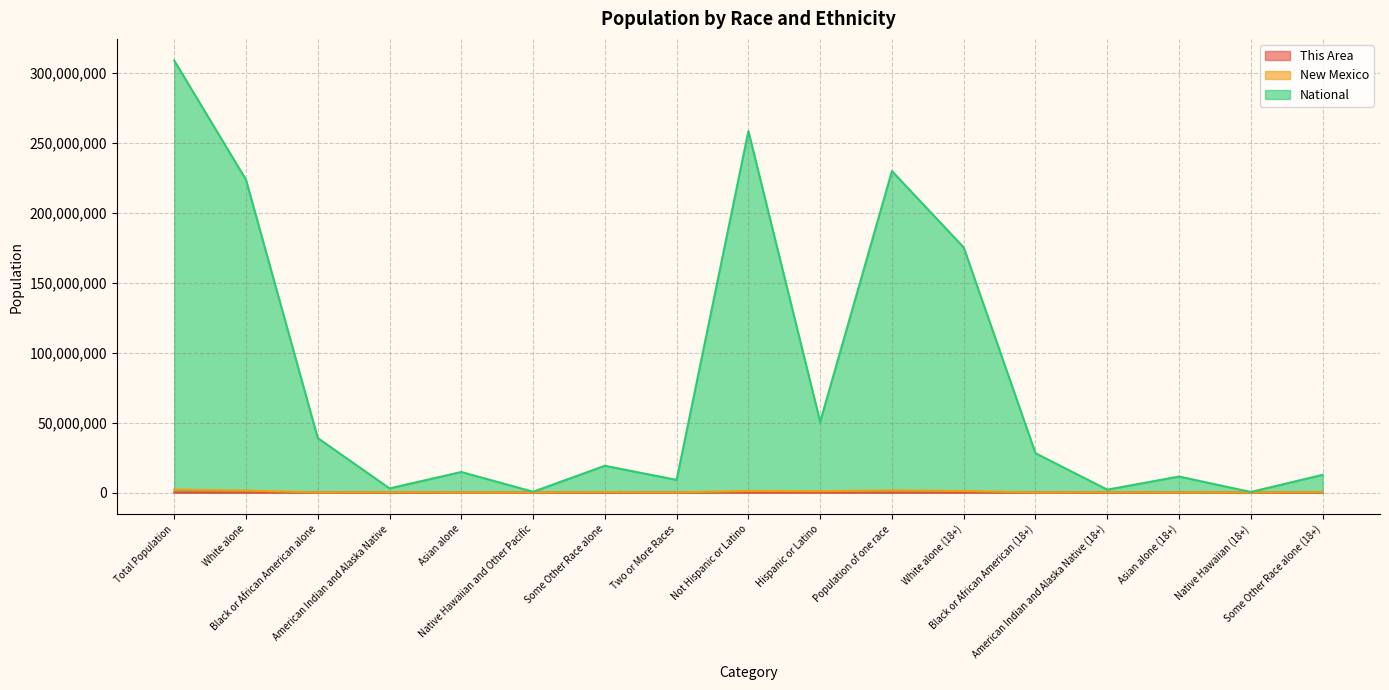

What is the highest value of the This Area series?

53829